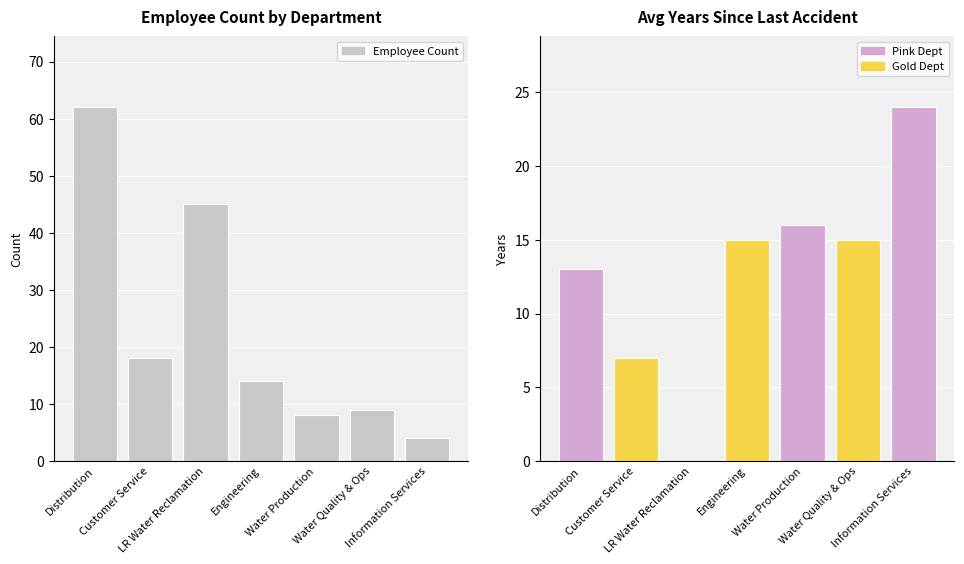

What is the spread (max minus min) of values at Customer Service?

11